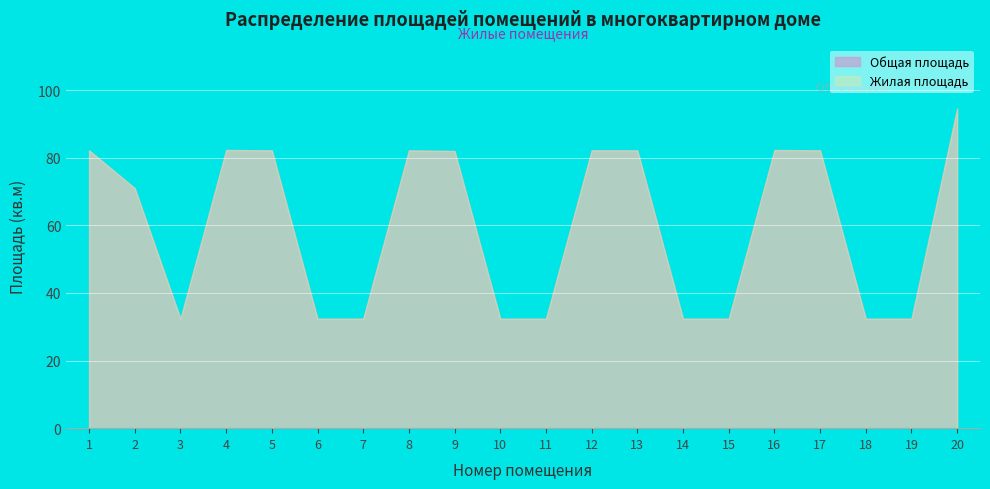

Between 4 and 14, which series saw the biggest shift?

Общая площадь